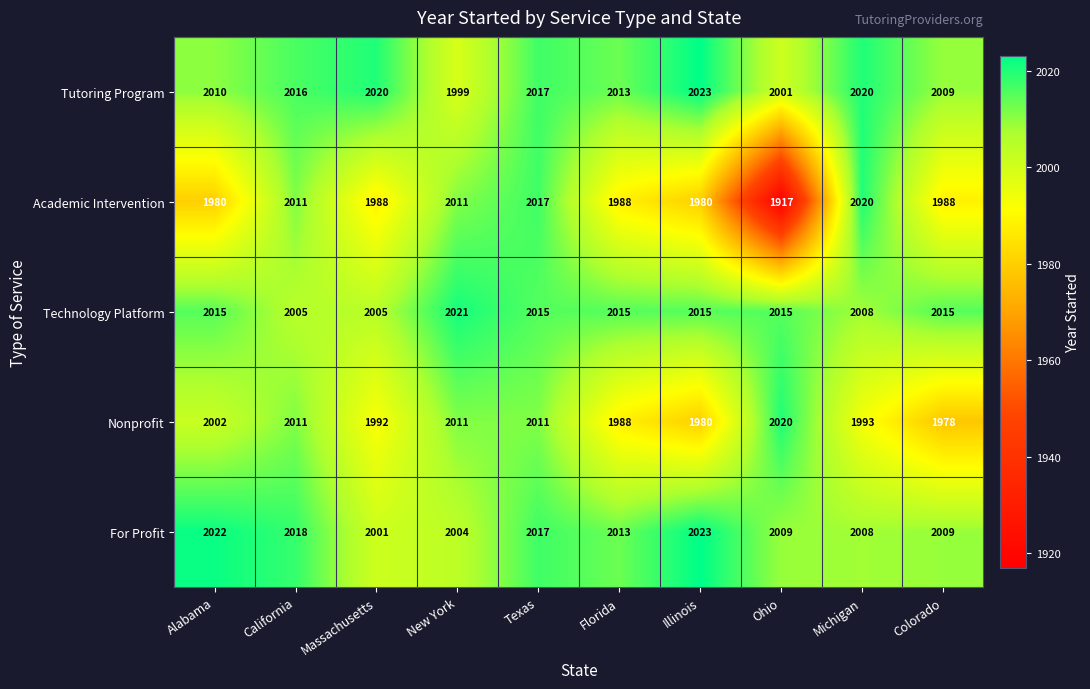

At which label is Nonprofit closest to 1999?

Alabama